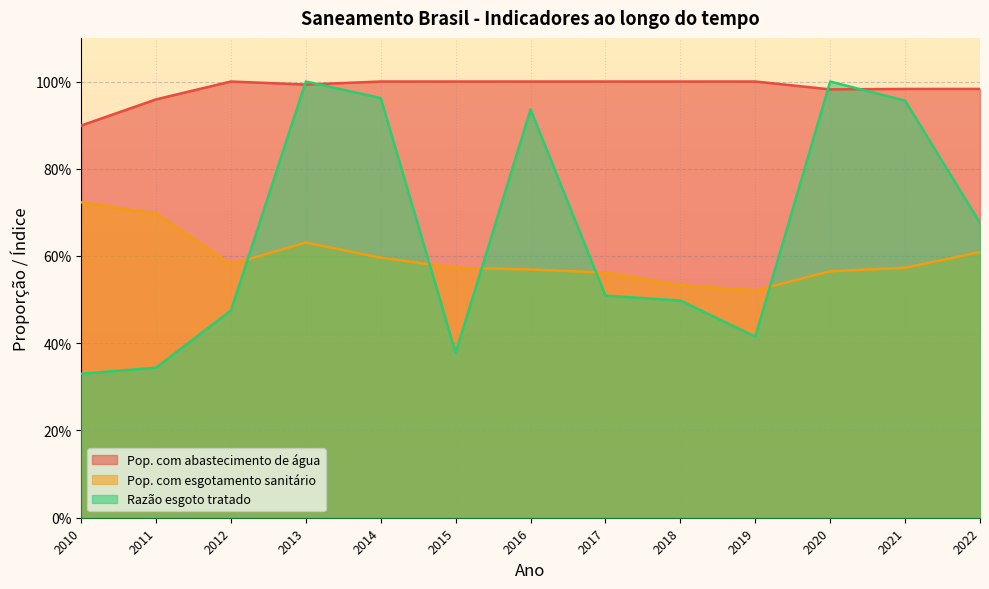

How many distinct data groups are displayed?

3